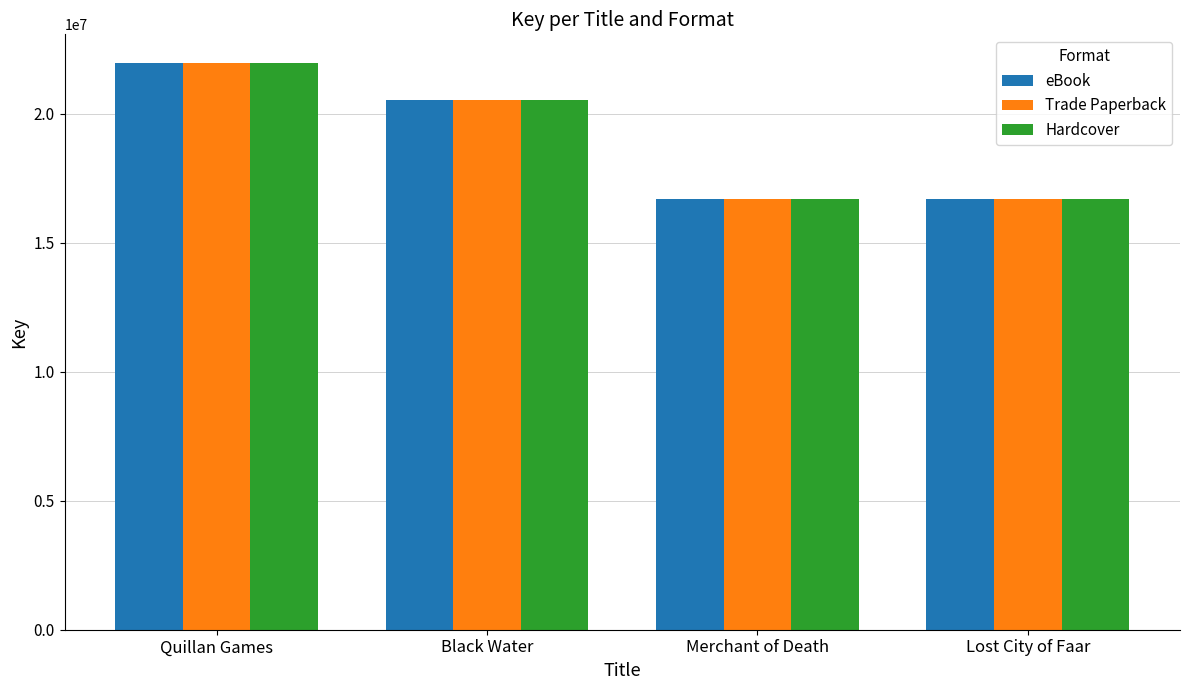

What is the maximum value shown in the chart?

21987940